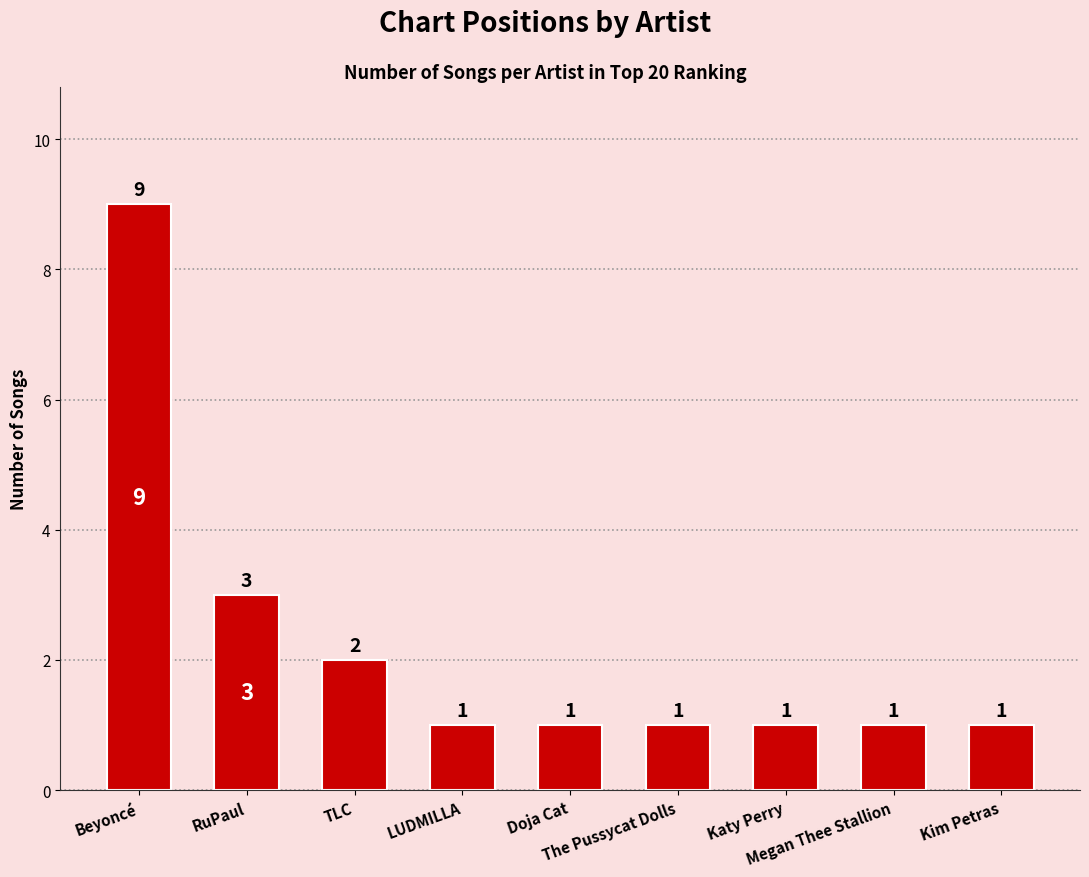

What is the greatest value displayed?

9